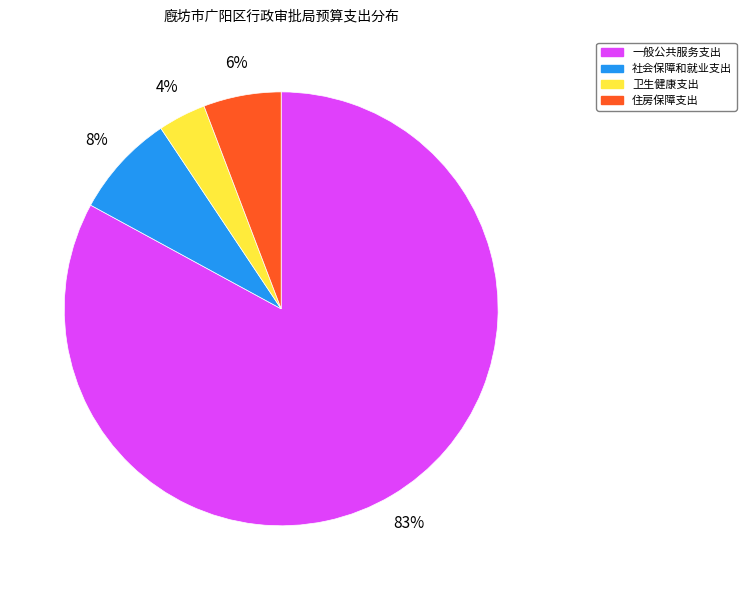

Which category has the biggest portion of the pie?

一般公共服务支出